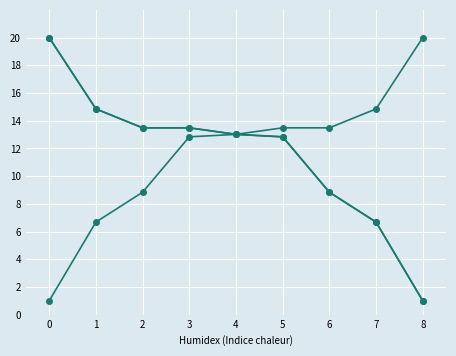

Is this an area chart (filled region under the line)?

No